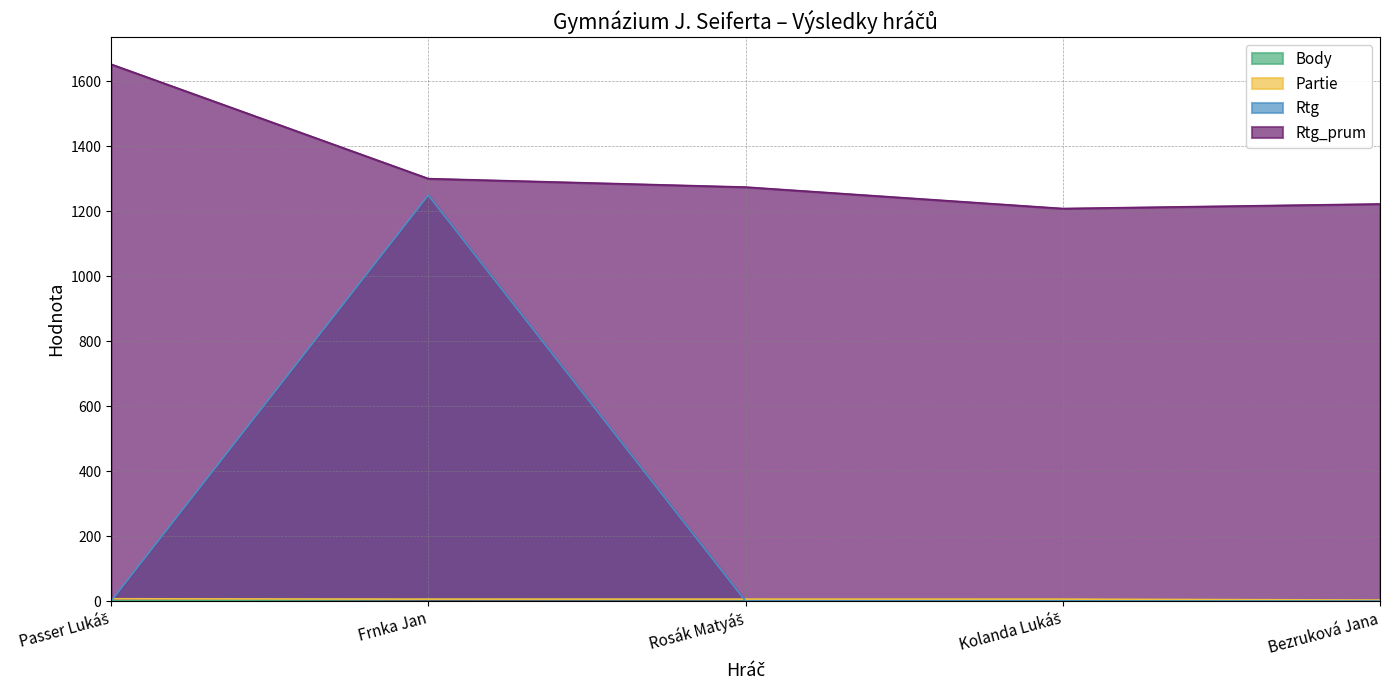

Where does the Partie series first go above 6?

Passer Lukáš